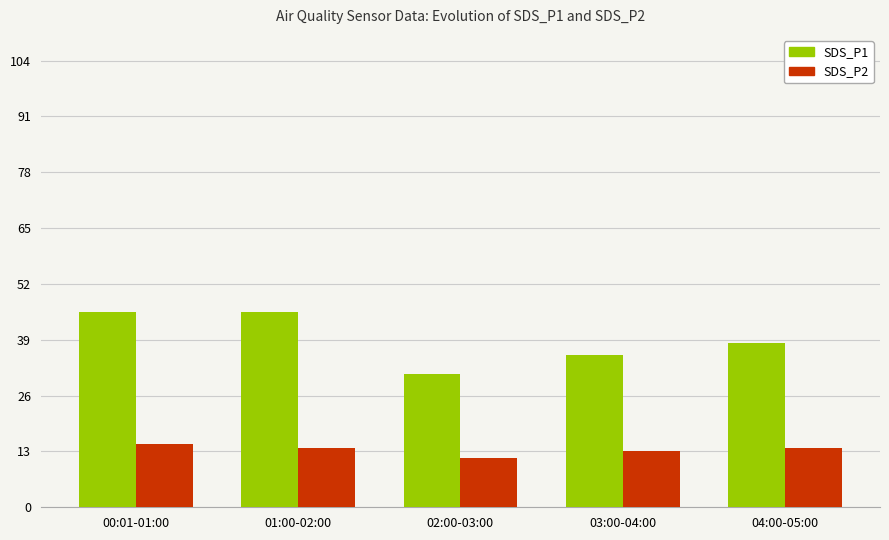

List the series in order of their peak value, highest first.

SDS_P1, SDS_P2